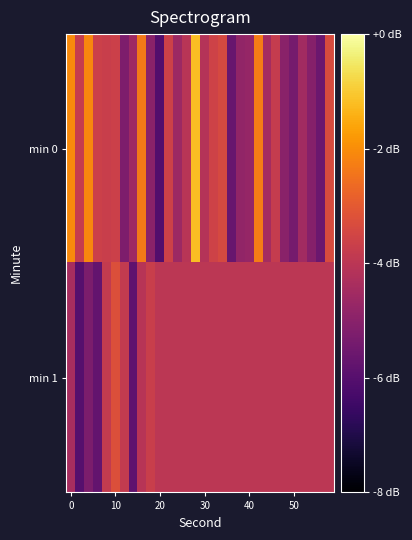

What is the greatest value displayed?

-123.2